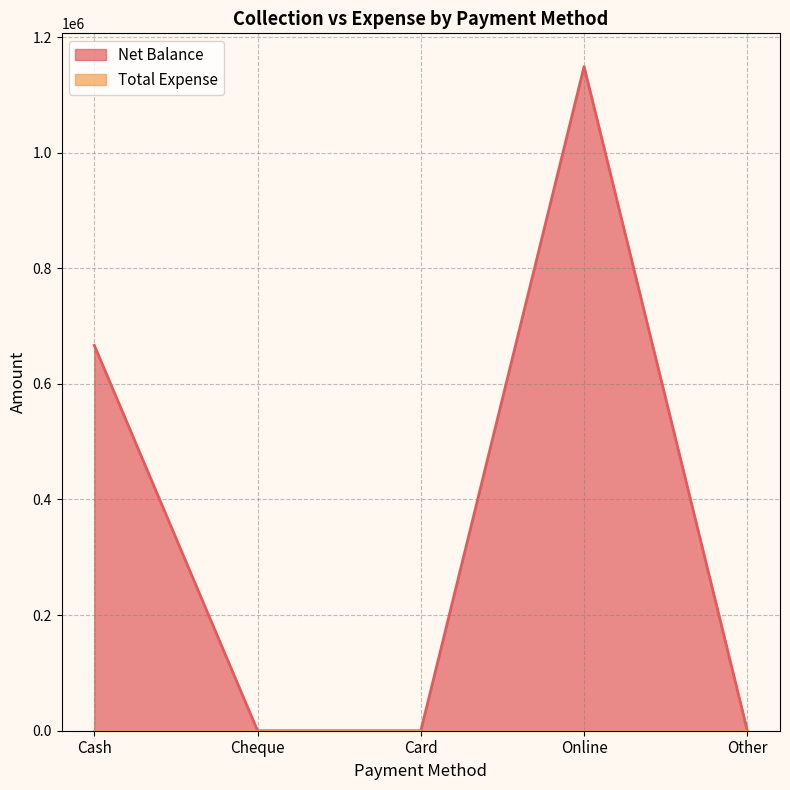

At which category does the chart reach its peak across all series?

Online